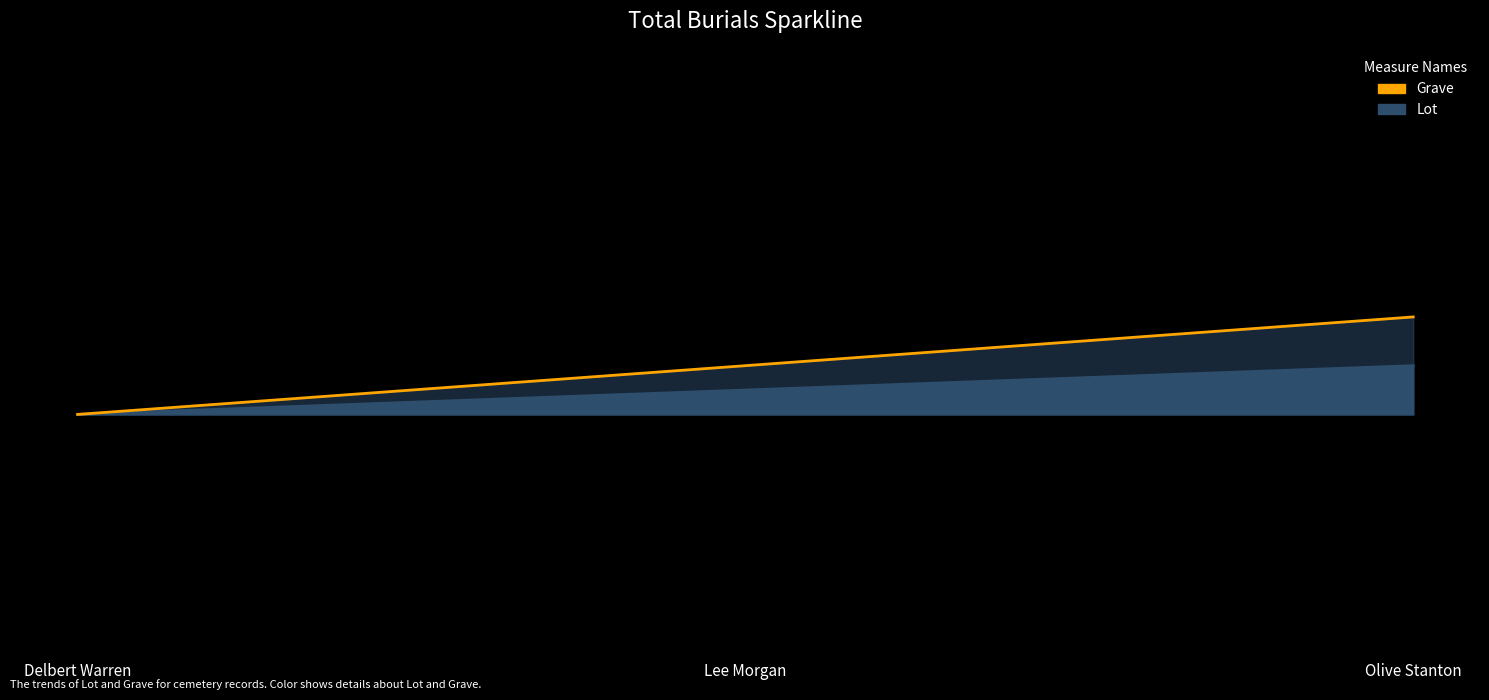

At which category does the chart reach its minimum across all series?

Delbert Warren